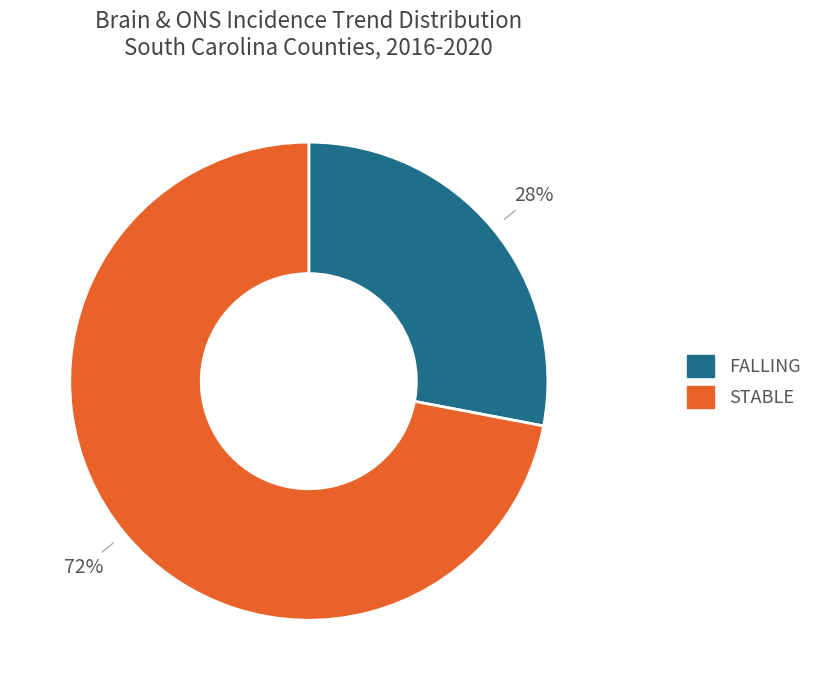

To the nearest percent, what is the average slice percentage?

50%